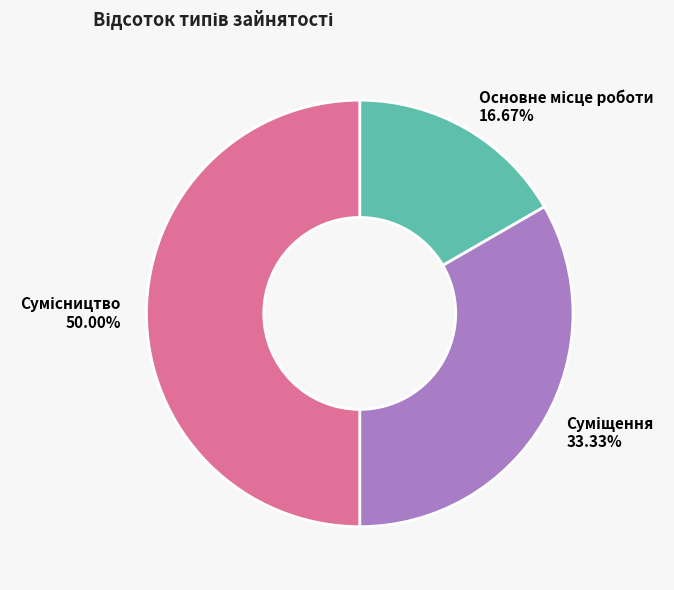

Count the number of slices in the pie.

3